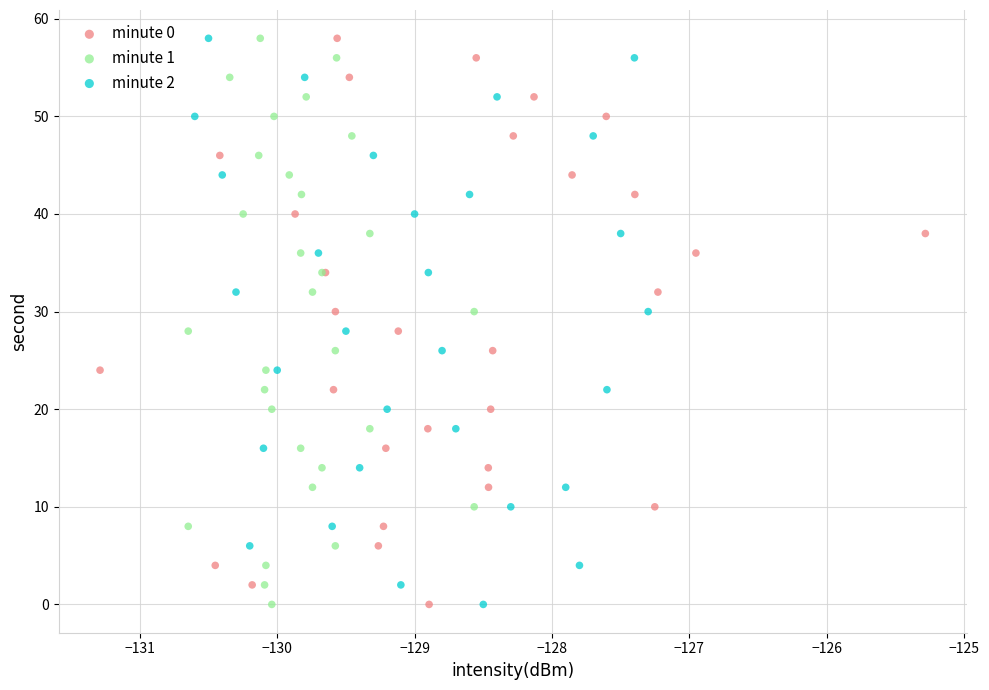

What are all the series names shown in the legend?

minute 0, minute 1, minute 2